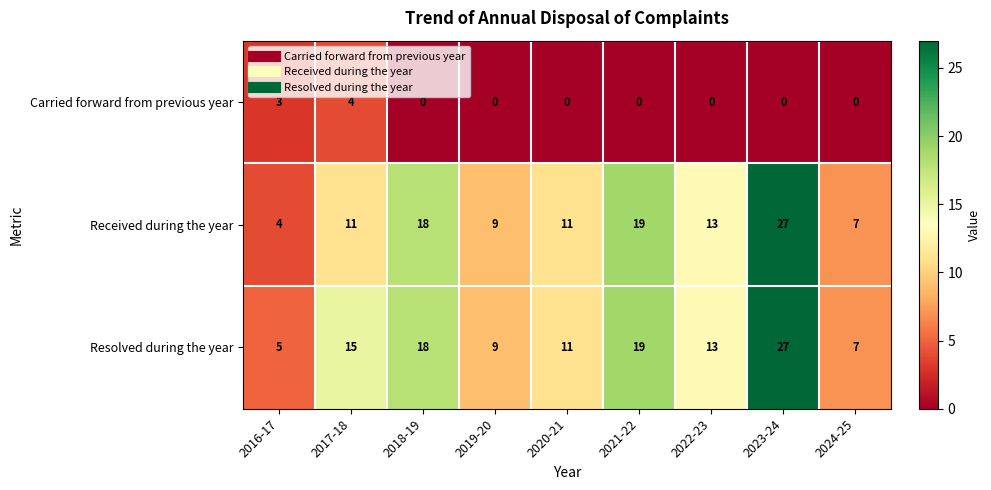

Which category has the highest value across all series?

2023-24